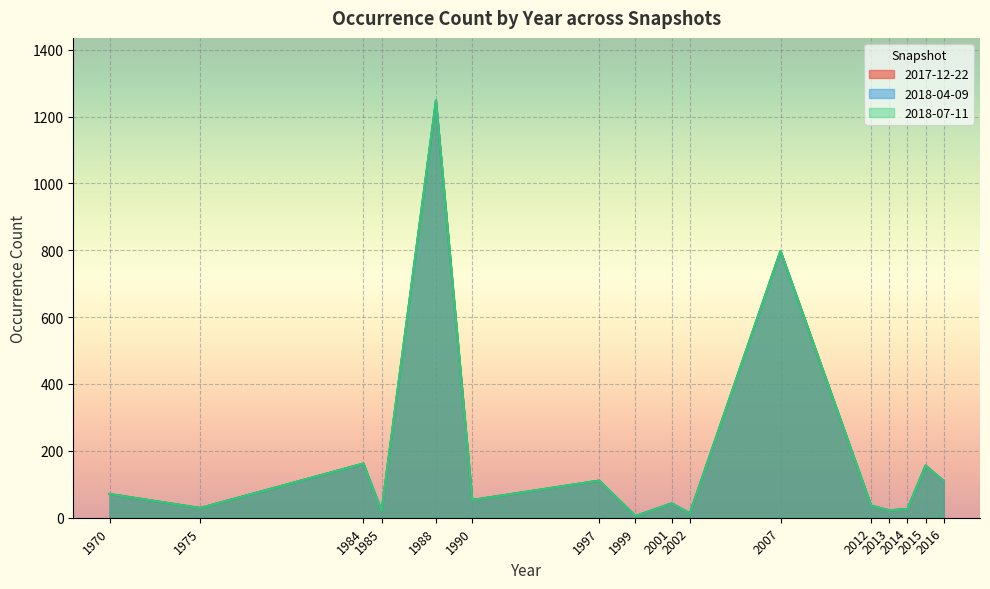

Is it true that 2017-12-22 equals 21 at 1990?

False